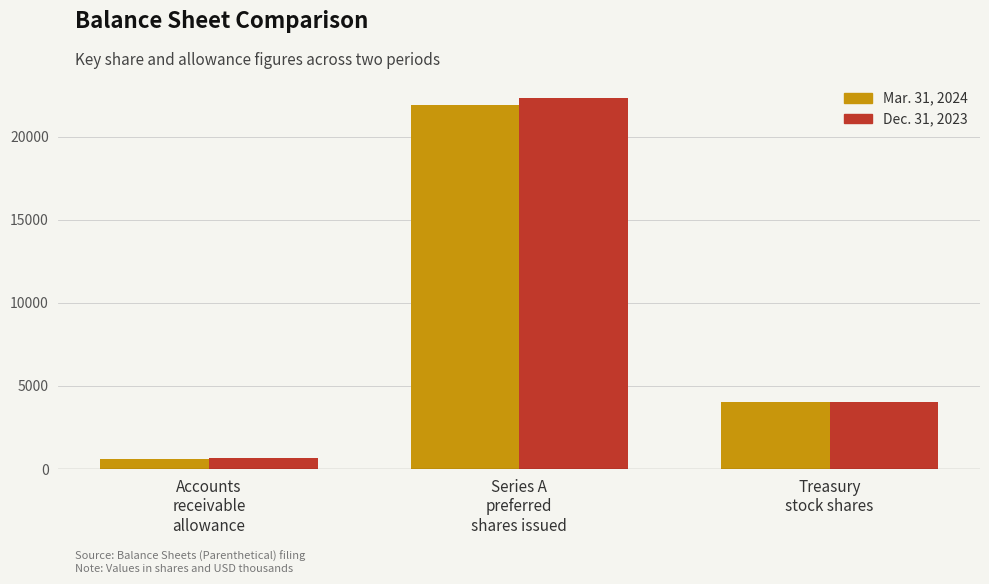

Rank the series by their maximum value, from highest to lowest.

Dec. 31, 2023, Mar. 31, 2024